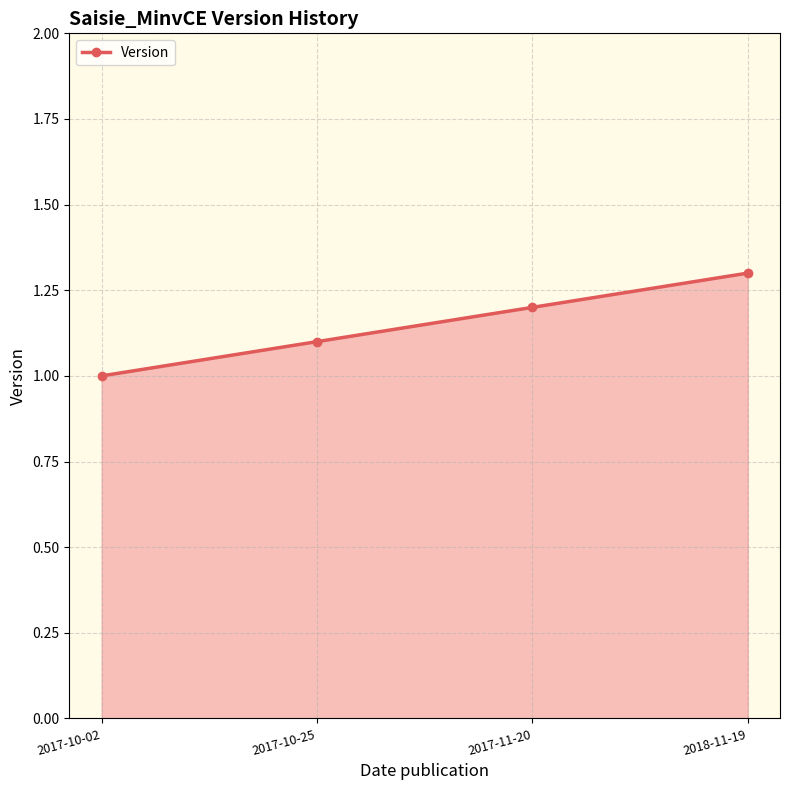

How many data points are above 1?

3